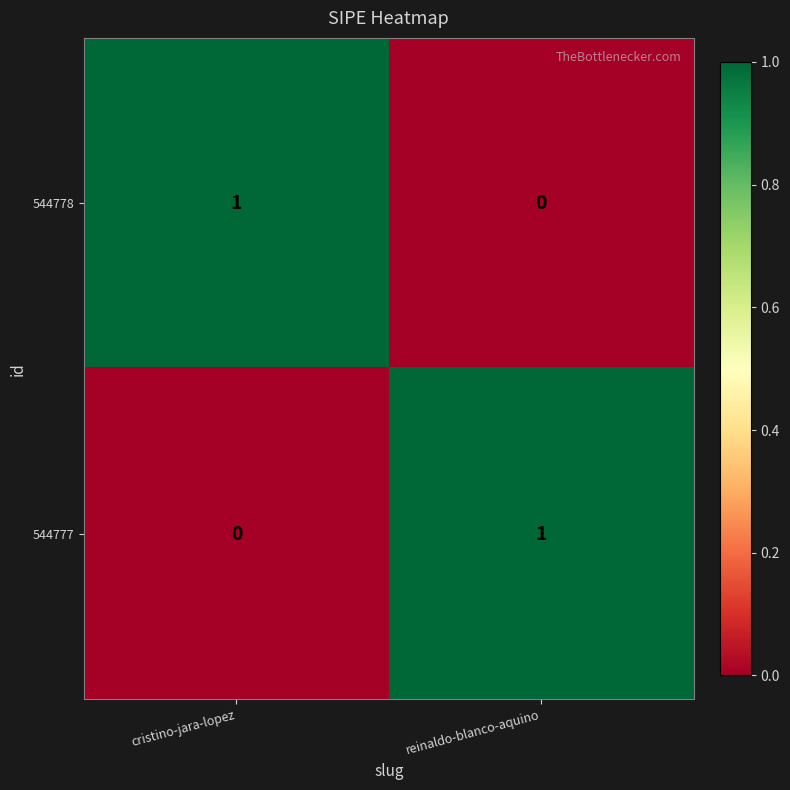

Reading left to right, what are all the values shown in this chart?

544778: 1	0
544777: 0	1